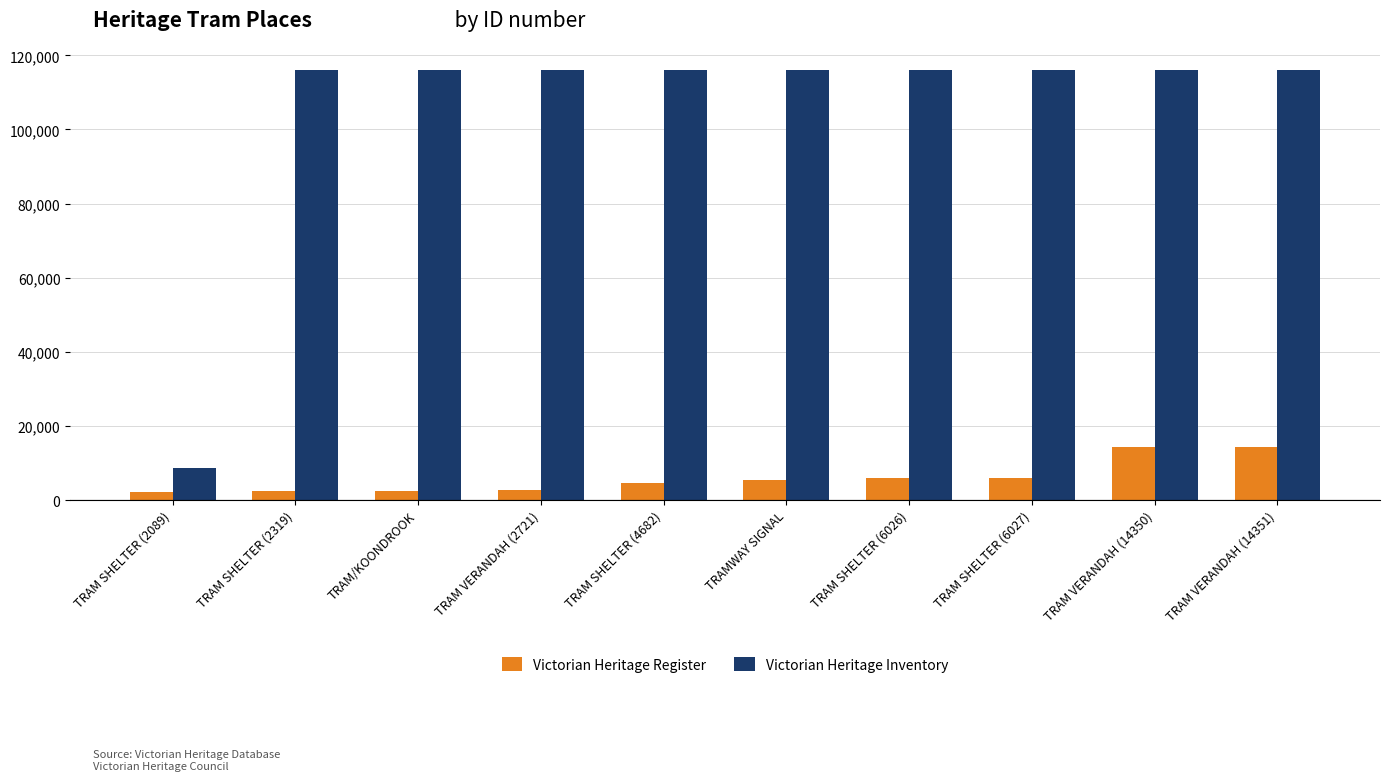

Rank the series by their maximum value, from highest to lowest.

Victorian Heritage Inventory, Victorian Heritage Register